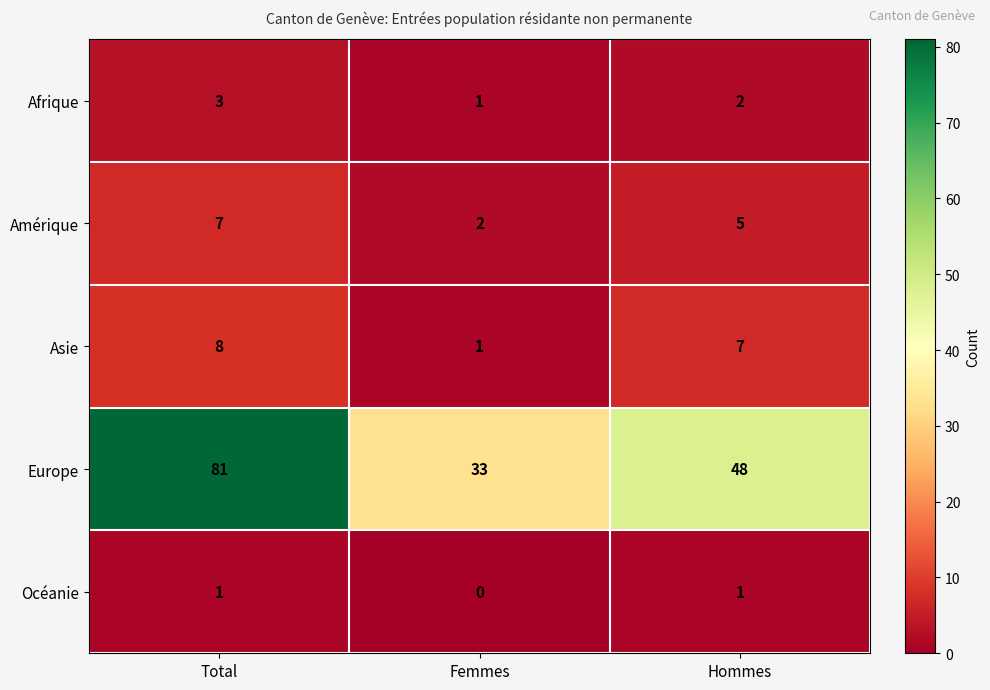

Reading right to left, transcribe all the data shown in this chart.

Afrique: 2	1	3
Amérique: 5	2	7
Asie: 7	1	8
Europe: 48	33	81
Océanie: 1	0	1